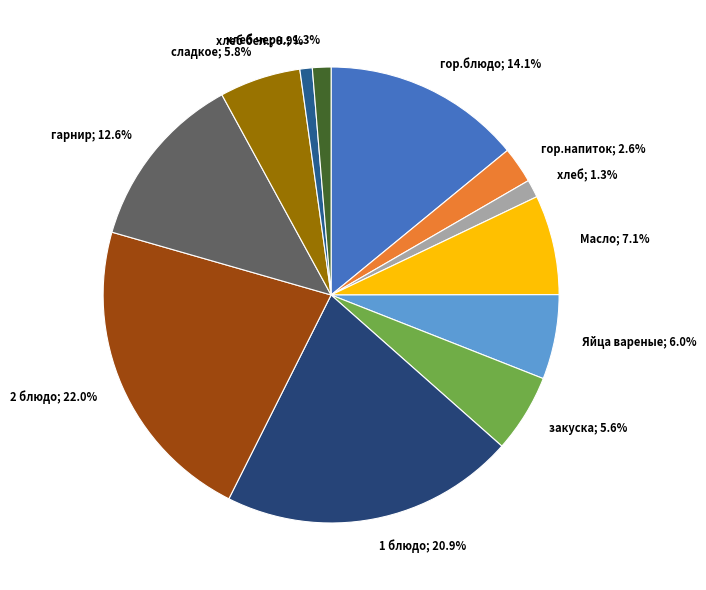

Rank the categories by value from highest to lowest.

2 блюдо, 1 блюдо, гор.блюдо, гарнир, Масло, Яйца вареные, сладкое, закуска, гор.напиток, хлеб черн., хлеб, хлеб бел.